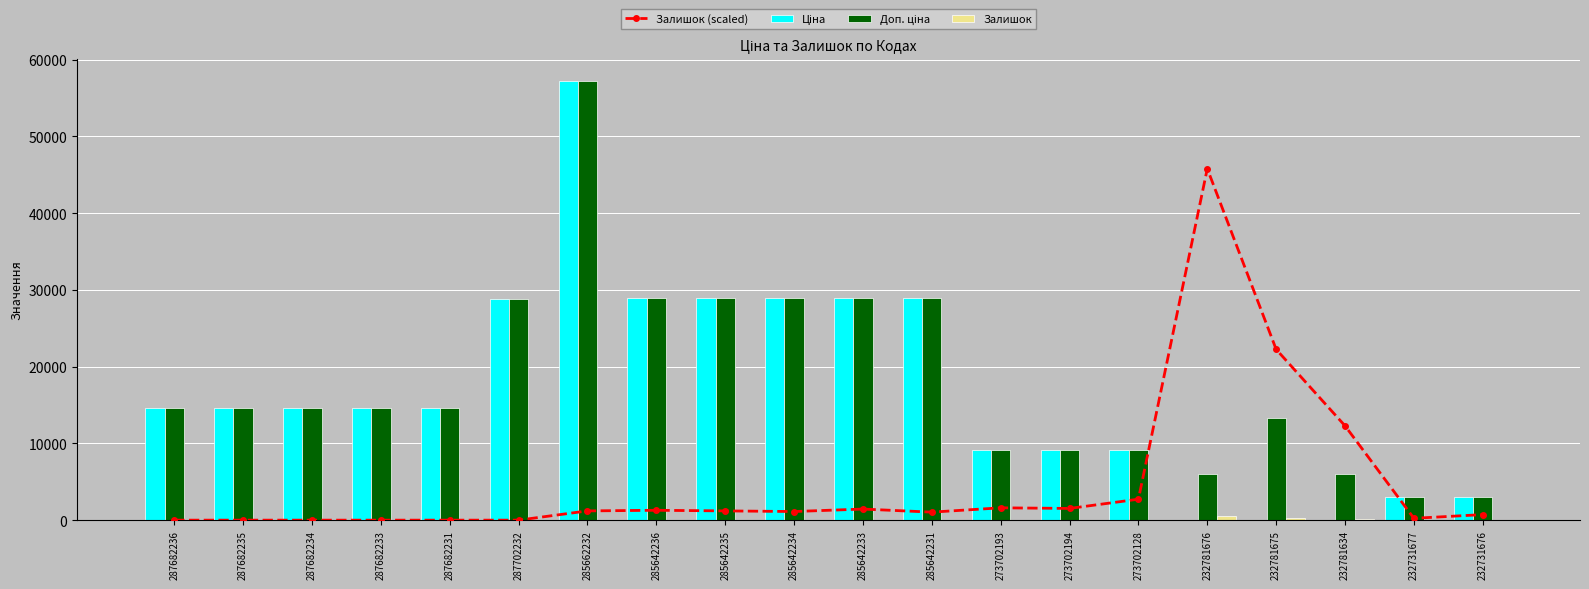

How many values in the Залишок (scaled) series are below 1204?

10